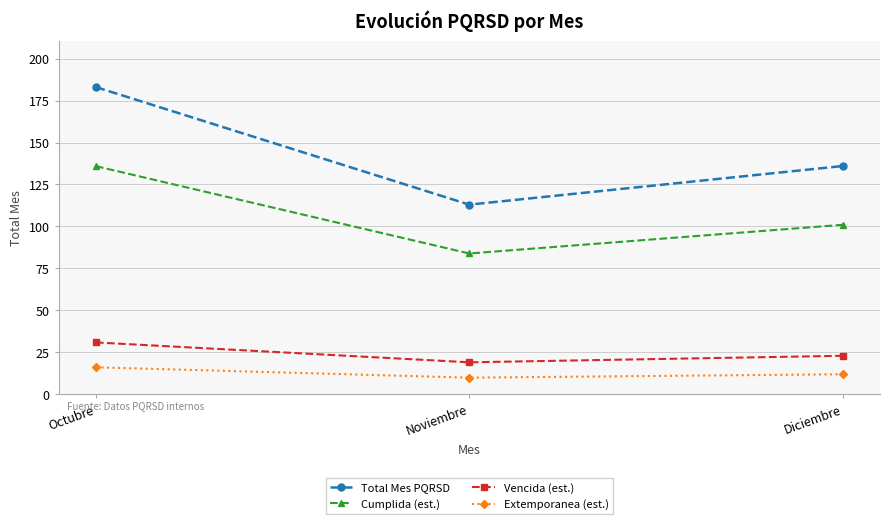

What is the label of the 1st point from the left?

Octubre